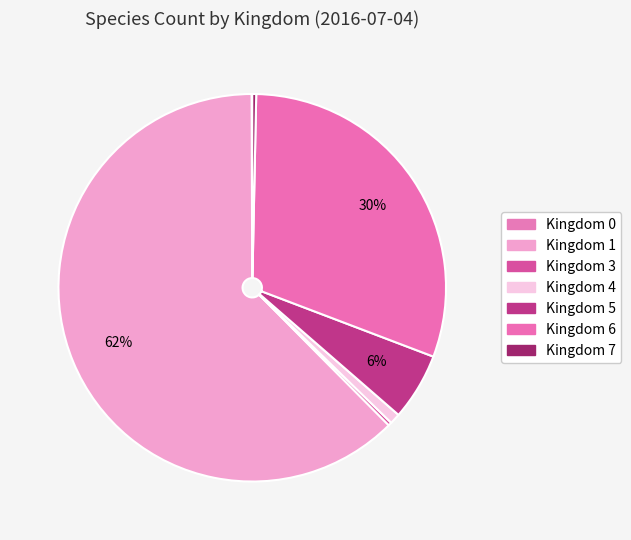

How many slices are in this pie chart?

7